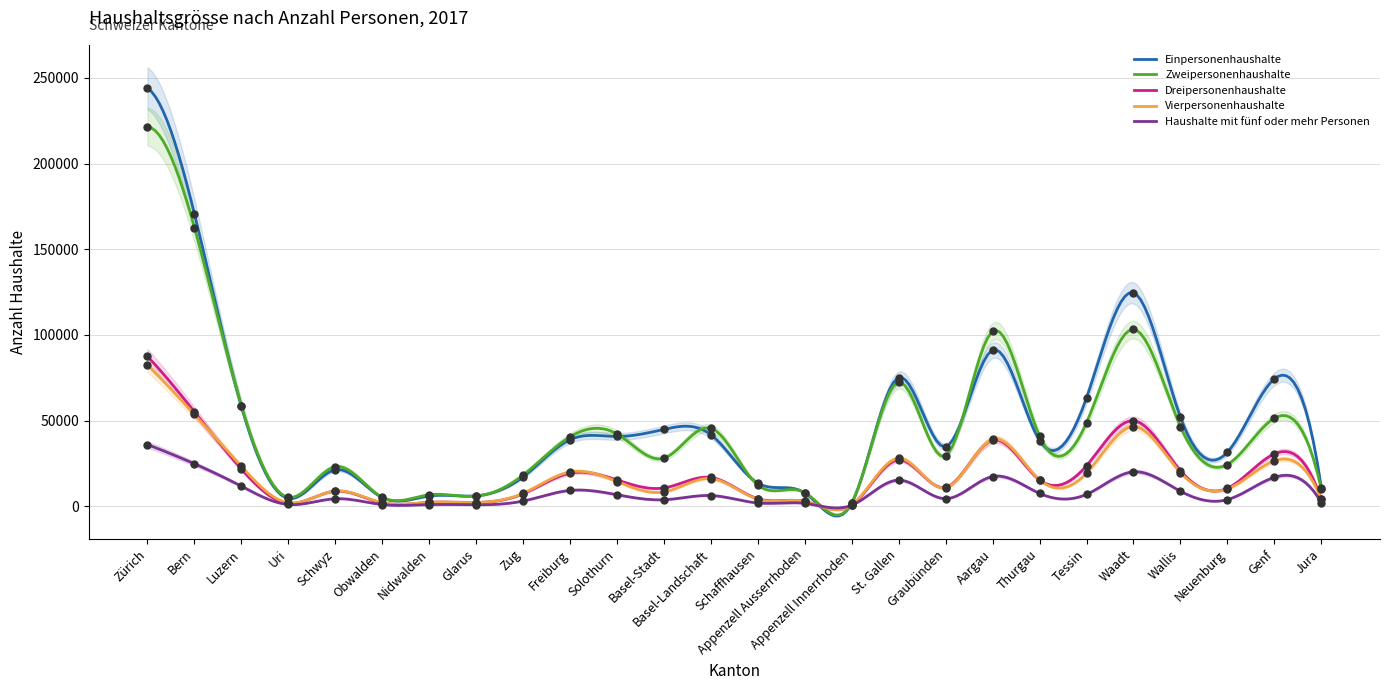

Which series contains the highest Y value?

Einpersonenhaushalte